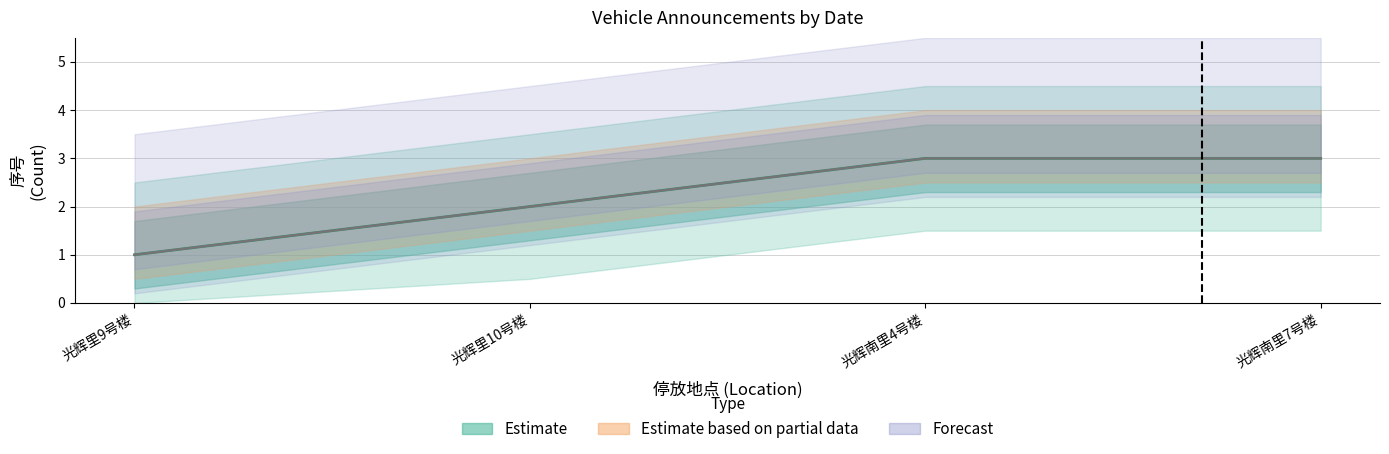

True or false: the data shows 3 at 光辉里10号楼.

False